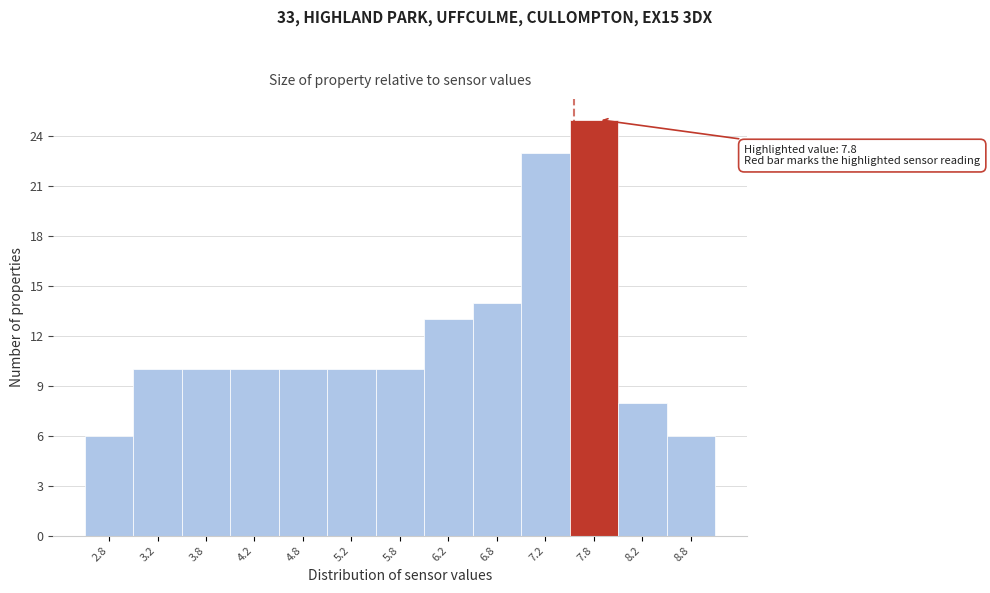

Reading left to right, transcribe all the data shown in this chart.

6	10	10	10	10	10	10	13	14	23	25	8	6